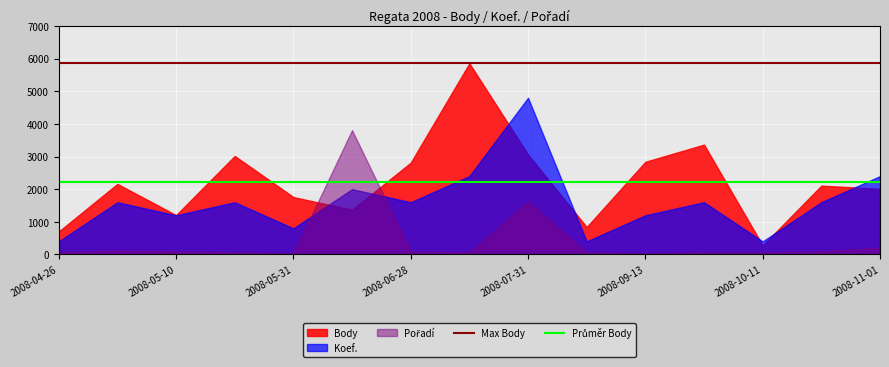

True or false: Koef. has a value of 8 at 2008-07-31.

False